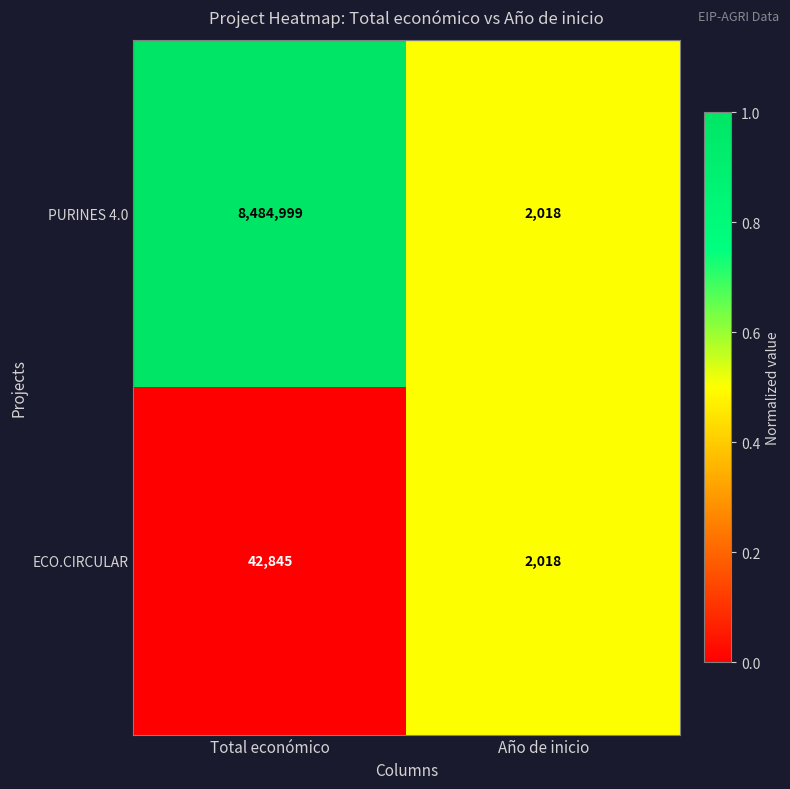

True or false: PURINES 4.0 has a value of 8484999 at Total económico.

True